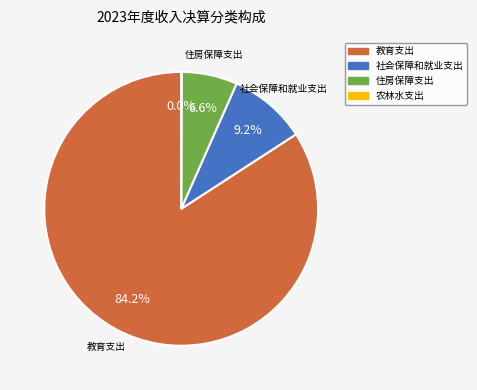

Combined, what portion of the pie is 住房保障支出 and 教育支出?

90.8%